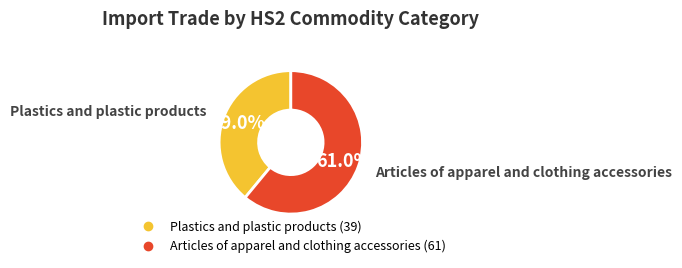

Count the number of slices in the pie.

2